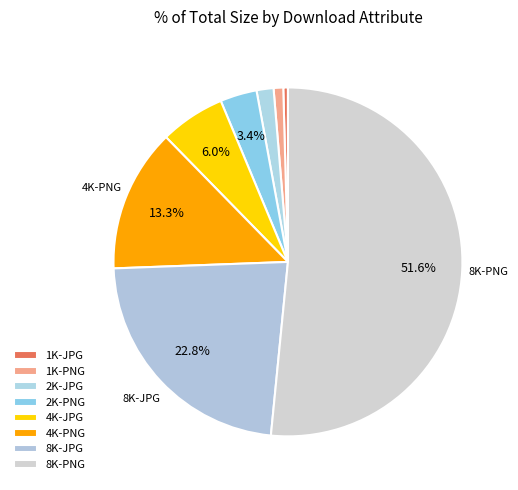

Approximately how many times larger is the value at 1K-PNG compared to 4K-PNG?

0.1